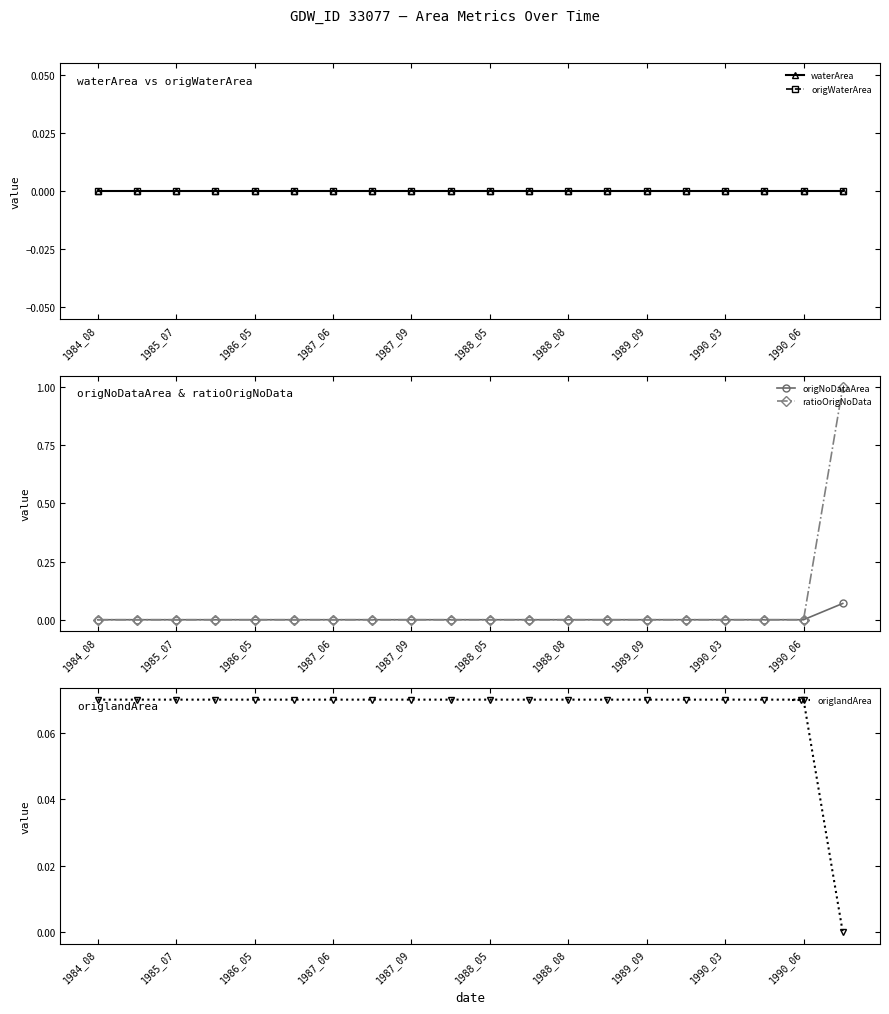

Reading left to right, extract all data points from this chart.

waterArea: 0.0	0.0	0.0	0.0	0.0	0.0	0.0	0.0	0.0	0.0	0.0	0.0	0.0	0.0	0.0	0.0	0.0	0.0	0.0	0.0
origWaterArea: 0.0	0.0	0.0	0.0	0.0	0.0	0.0	0.0	0.0	0.0	0.0	0.0	0.0	0.0	0.0	0.0	0.0	0.0	0.0	0.0
origNoDataArea: 0.0	0.0	0.0	0.0	0.0	0.0	0.0	0.0	0.0	0.0	0.0	0.0	0.0	0.0	0.0	0.0	0.0	0.0	0.0	0.1
ratioOrigNoData: 0.0	0.0	0.0	0.0	0.0	0.0	0.0	0.0	0.0	0.0	0.0	0.0	0.0	0.0	0.0	0.0	0.0	0.0	0.0	1.0
origlandArea: 0.1	0.1	0.1	0.1	0.1	0.1	0.1	0.1	0.1	0.1	0.1	0.1	0.1	0.1	0.1	0.1	0.1	0.1	0.1	0.0